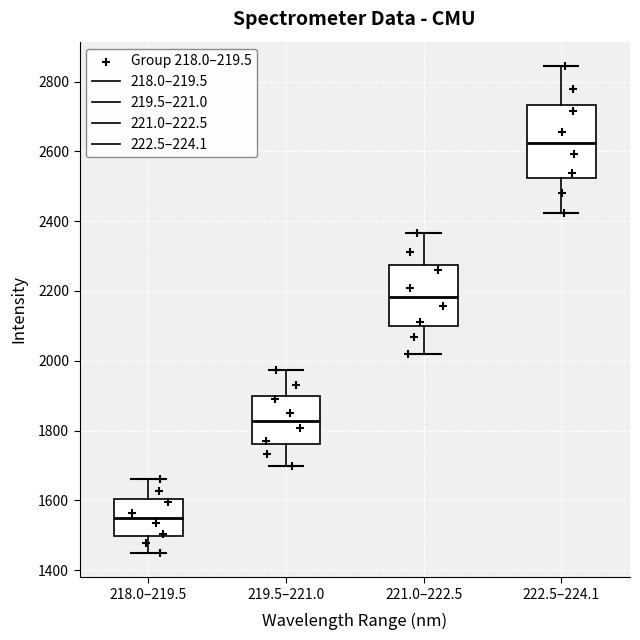

Reading left to right, read every box against the y-axis: the position of its median line, the range the box covers, and the ends of its whiskers. The values are not printed on the chart, so give them approximately, as read against the axis.

218.0–219.5: median 1540, box 1500 to 1600, whiskers 1440 to 1660
219.5–221.0: median 1820, box 1760 to 1900, whiskers 1700 to 1980
221.0–222.5: median 2180, box 2100 to 2280, whiskers 2020 to 2360
222.5–224.1: median 2620, box 2520 to 2740, whiskers 2420 to 2840